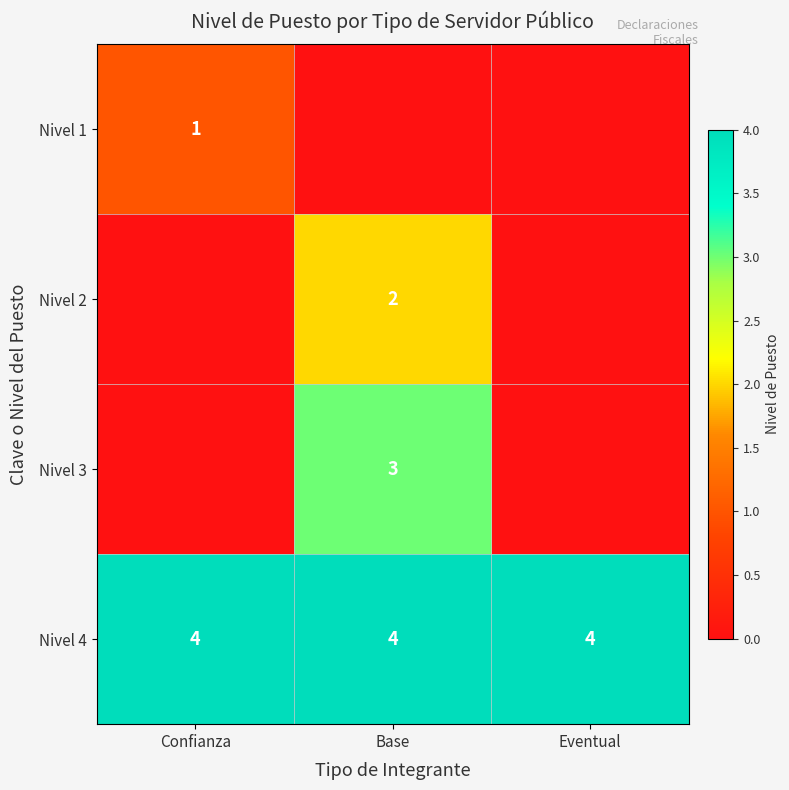

What is the sum of the Nivel 4 values at Eventual and Base?

8